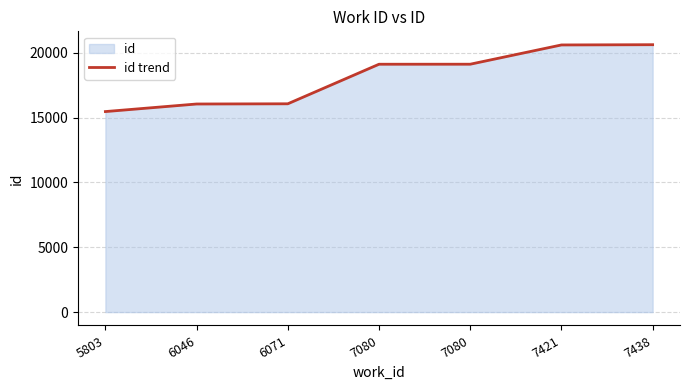

What is the sum of the values at 6071 and 7438?

36701